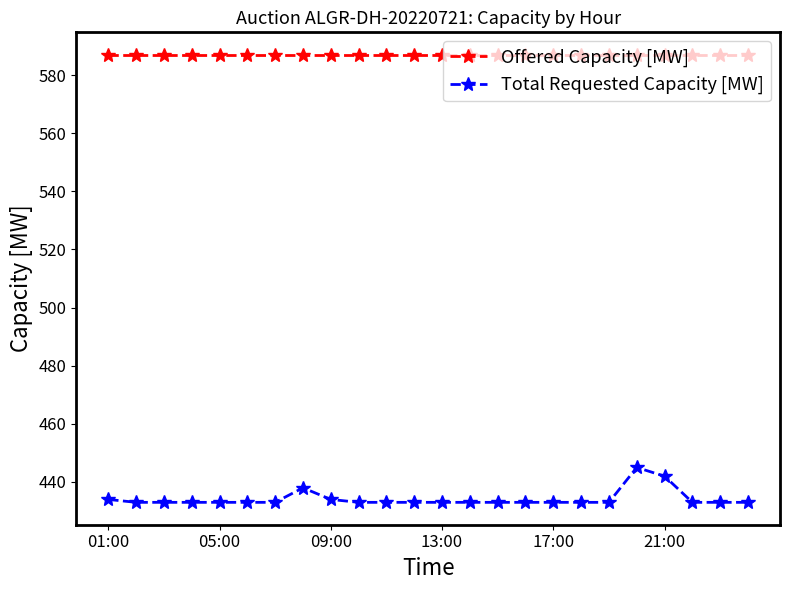

True or false: Total Requested Capacity [MW] has more than 1 points higher than both neighbors.

True